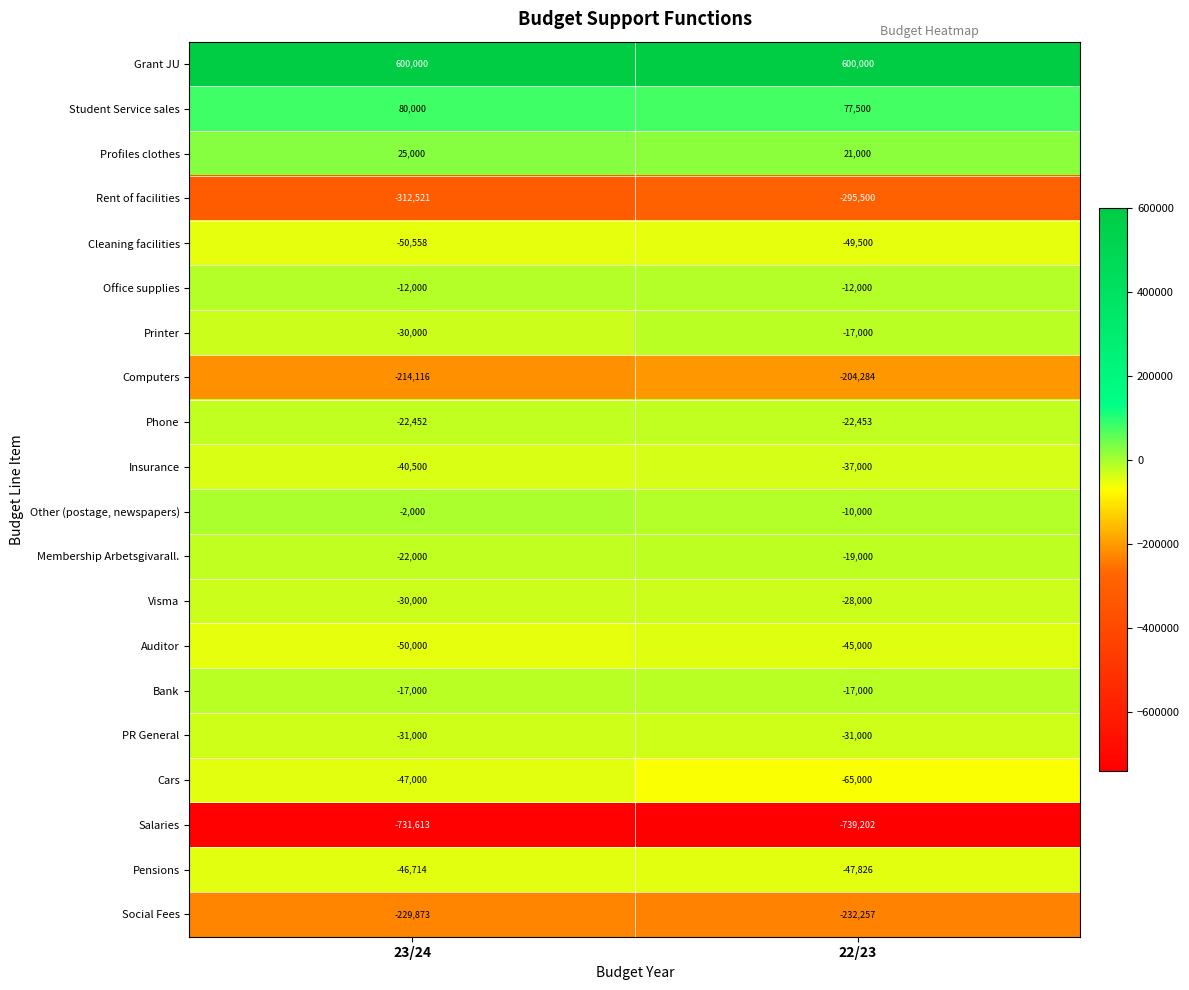

At which category does the chart reach its minimum across all series?

22/23